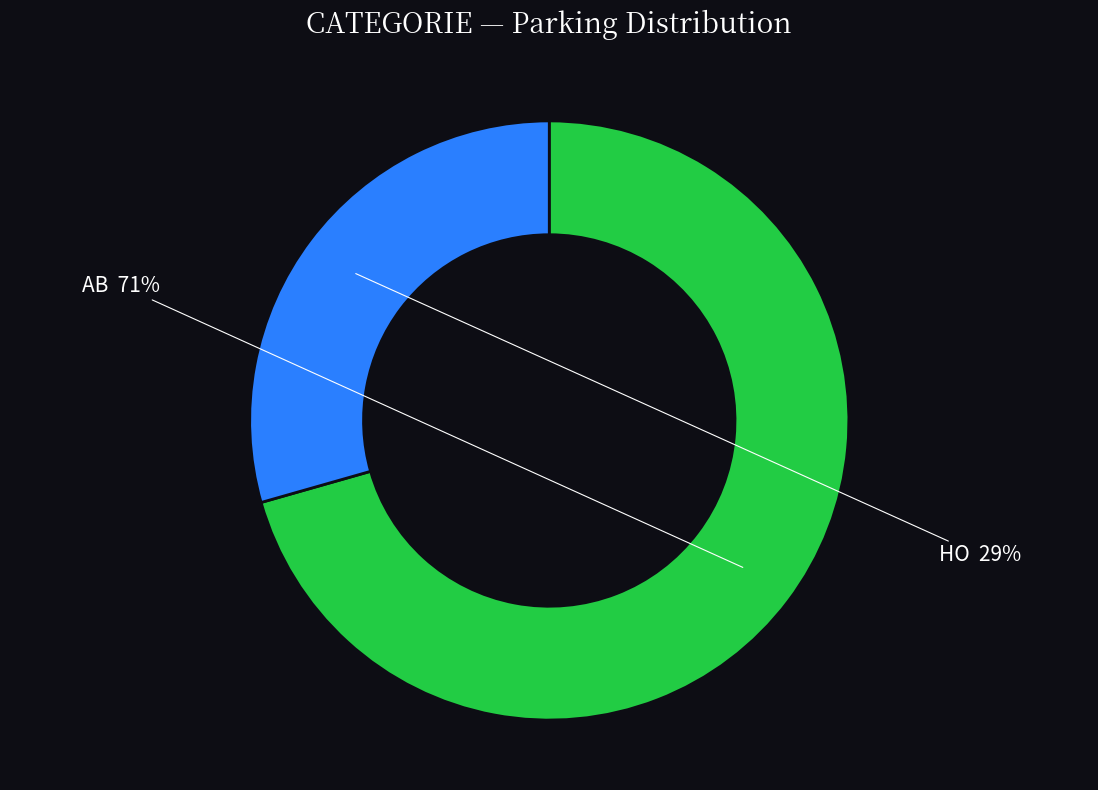

To the nearest percent, what is the average slice percentage?

50%